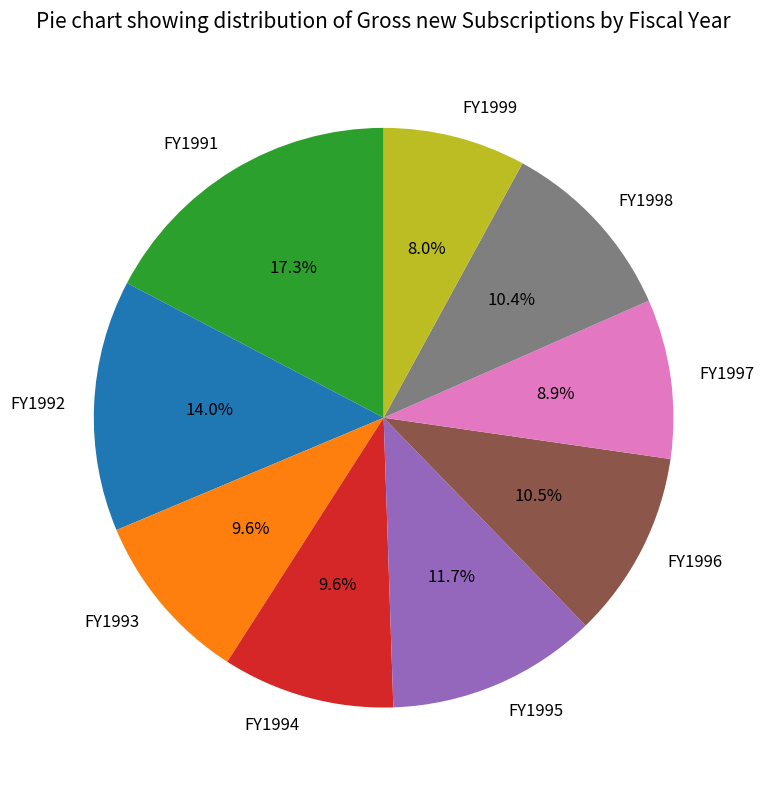

Does FY1993 represent more than half of the total?

No